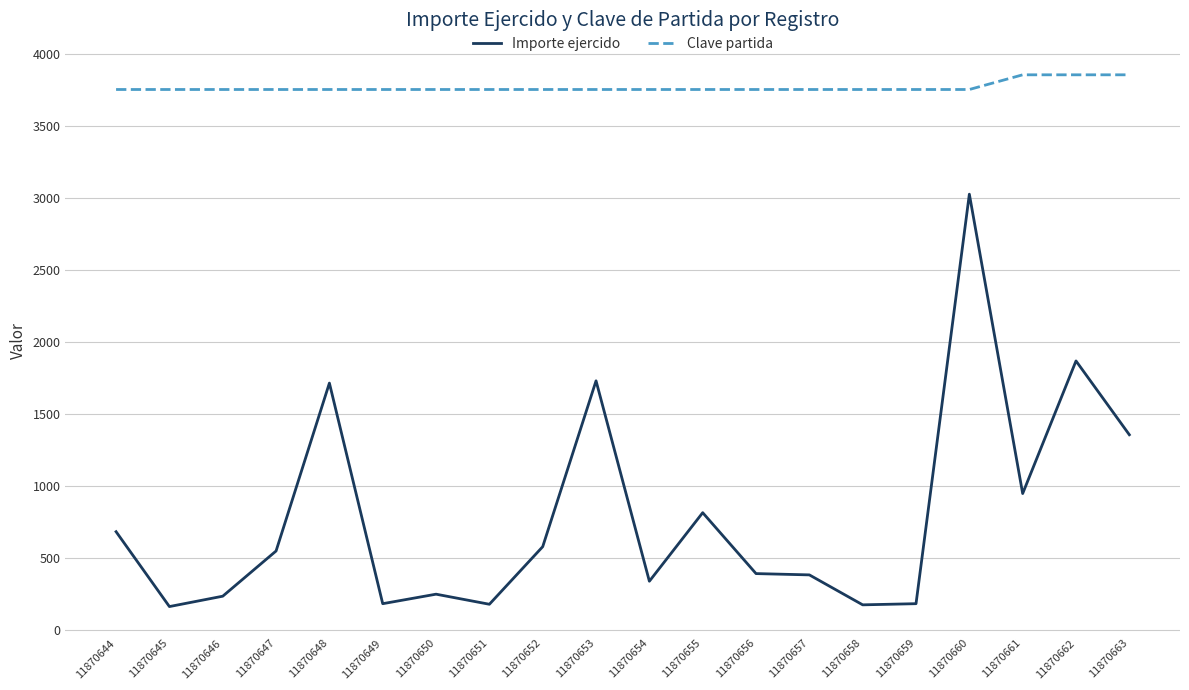

True or false: Importe ejercido has a value of 246.0 at 11870650.

True